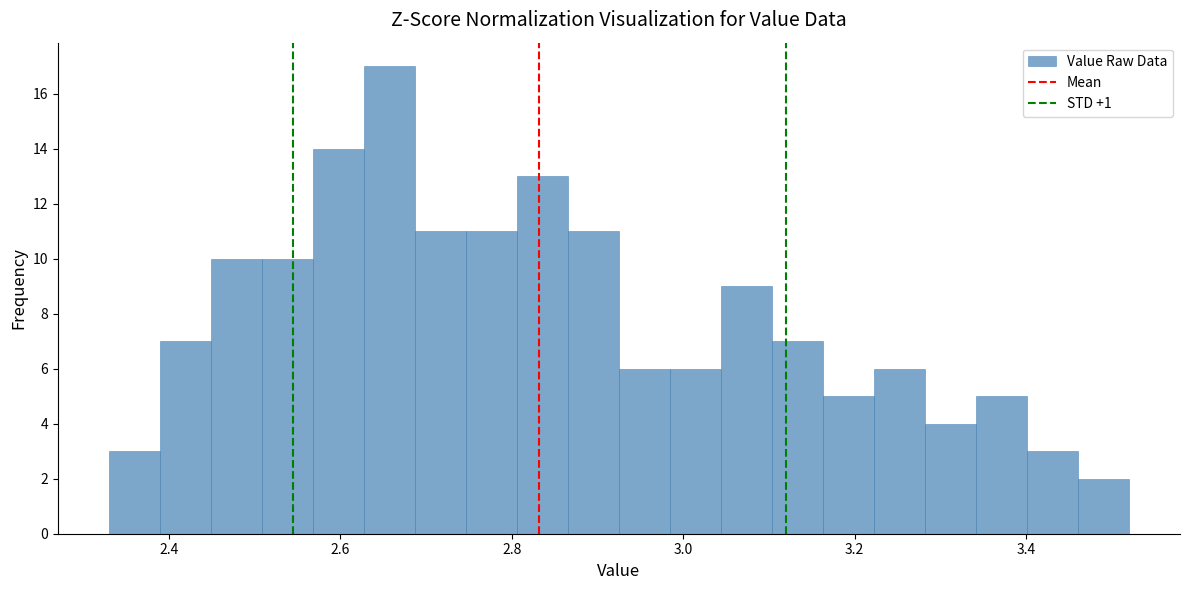

Around what value on the x-axis is the tallest bar? Give the approximate position of its centre, as read against the axis.

2.66